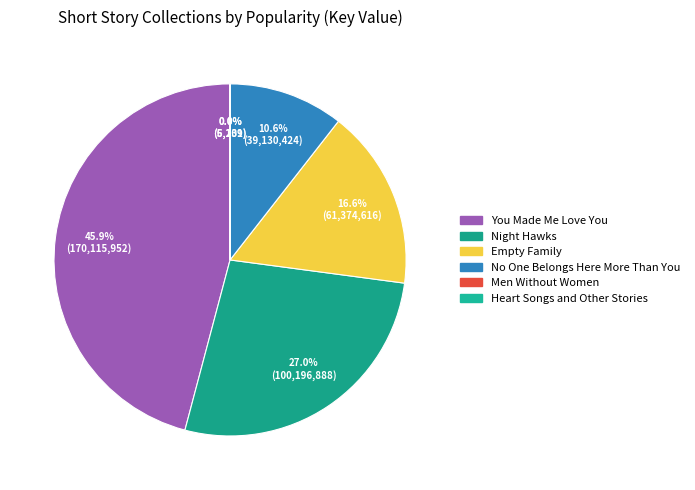

Count the number of slices in the pie.

6